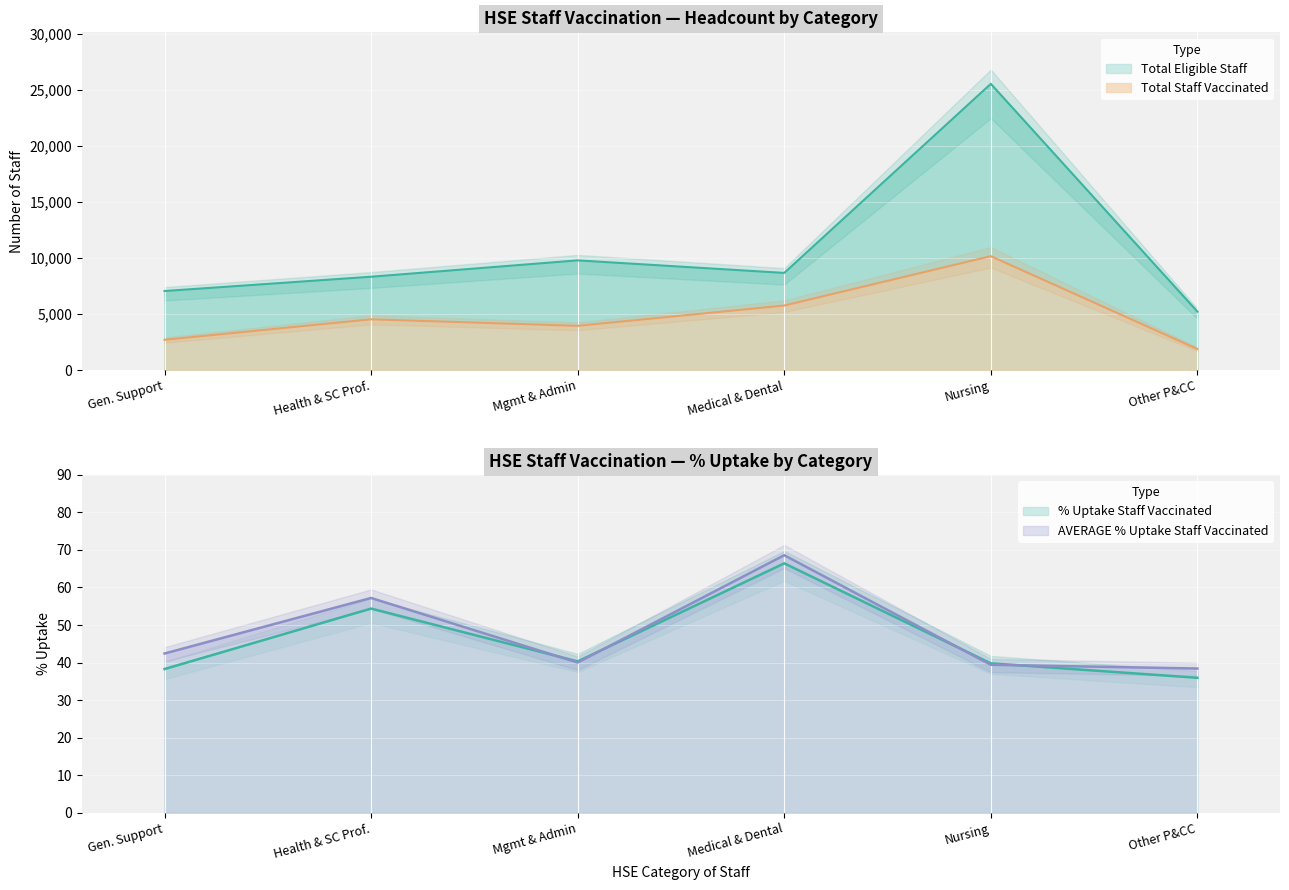

Between Nursing and Medical & Dental, which is larger?

Nursing